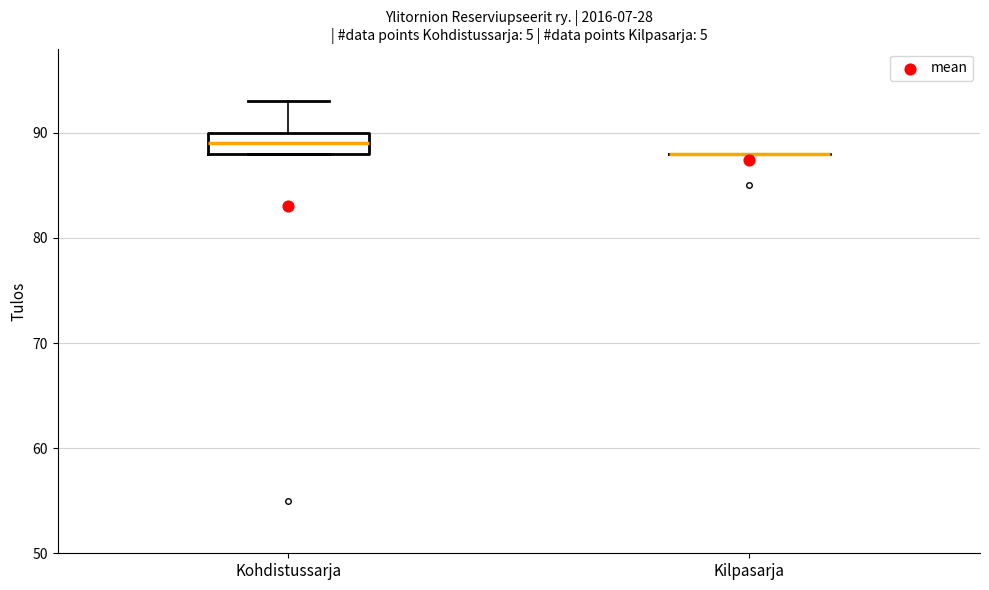

Reading left to right, read every box against the y-axis: the position of its median line, the range the box covers, and the ends of its whiskers. The values are not printed on the chart, so give them approximately, as read against the axis.

Kohdistussarja: median 89, box 88 to 90, whiskers 88 to 93
Kilpasarja: box collapsed to a line at 88, whiskers 88 to 88